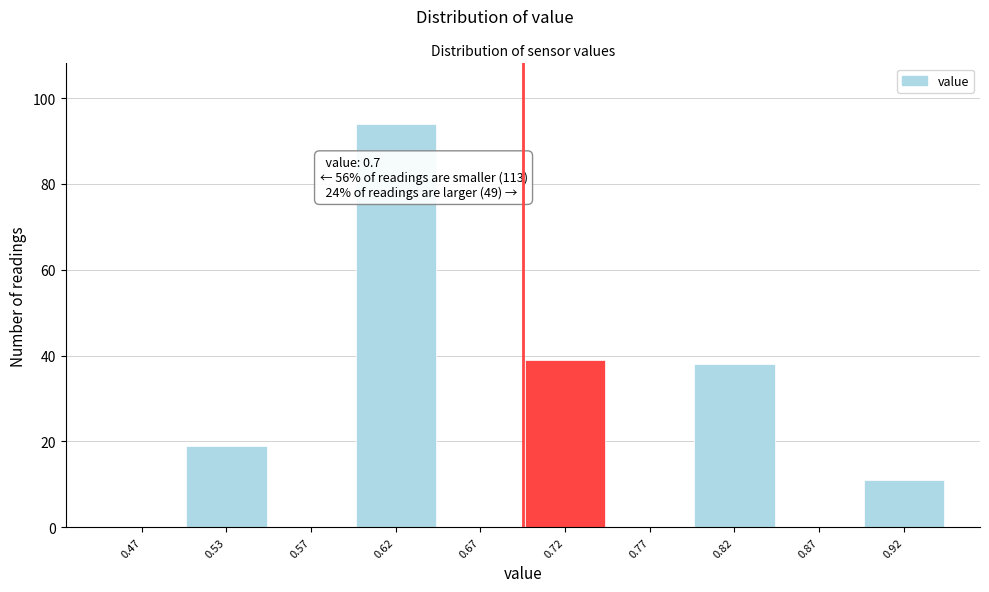

Over which range of the x-axis is the bar tallest?

0.60 to 0.65